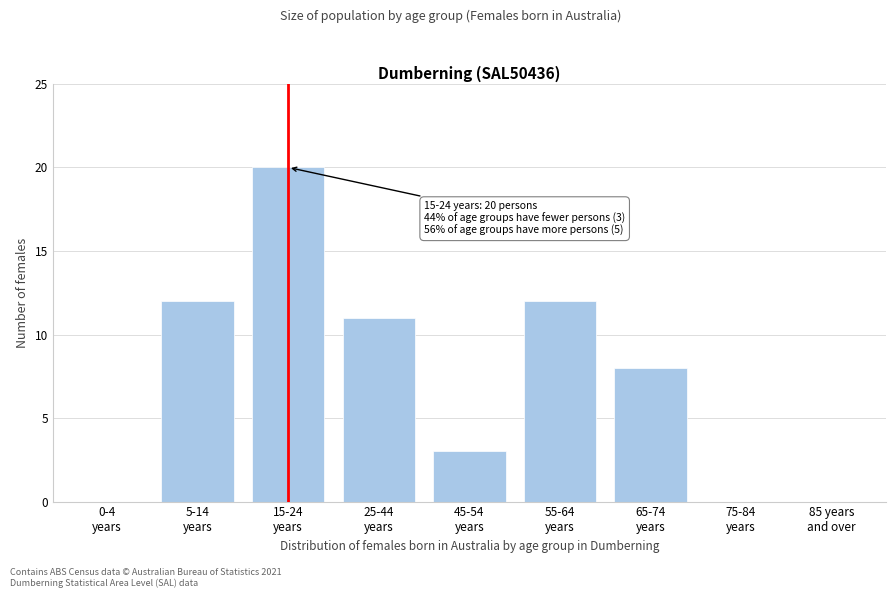

What is the maximum value shown in the chart?

20